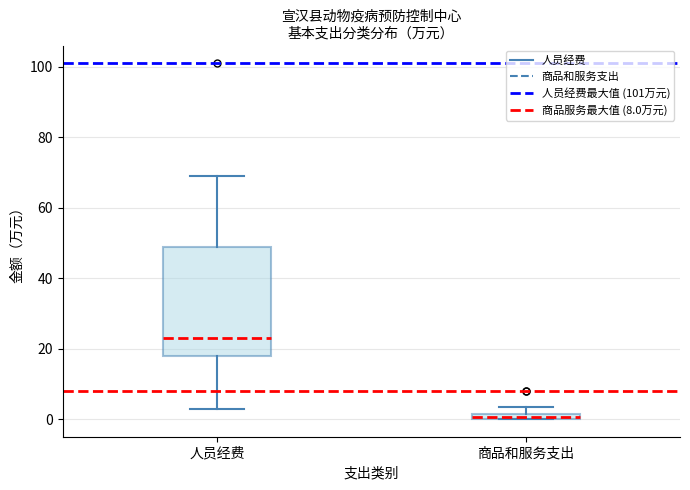

Where is the lower edge of the box for 商品和服务支出 on the y-axis? The values are not printed on the chart, so give them approximately, as read against the axis.

0